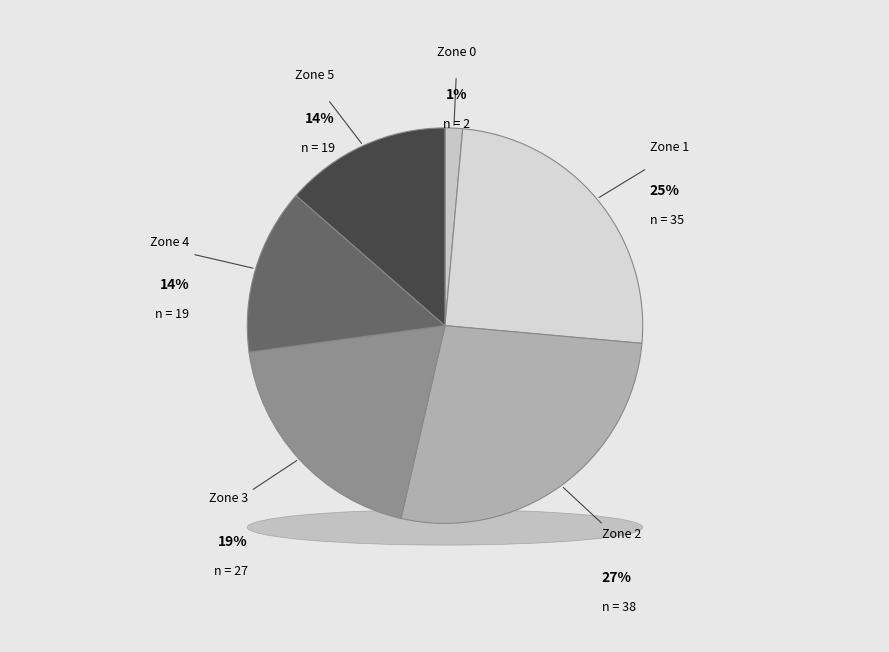

True or false: Zone 1 accounts for 11% of the total.

False